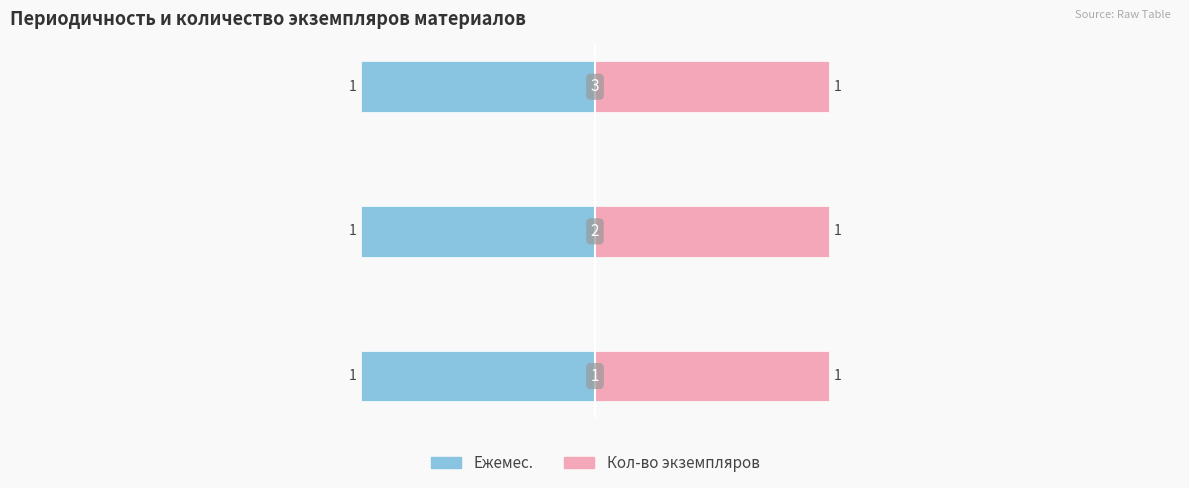

Are the bars horizontal?

Yes